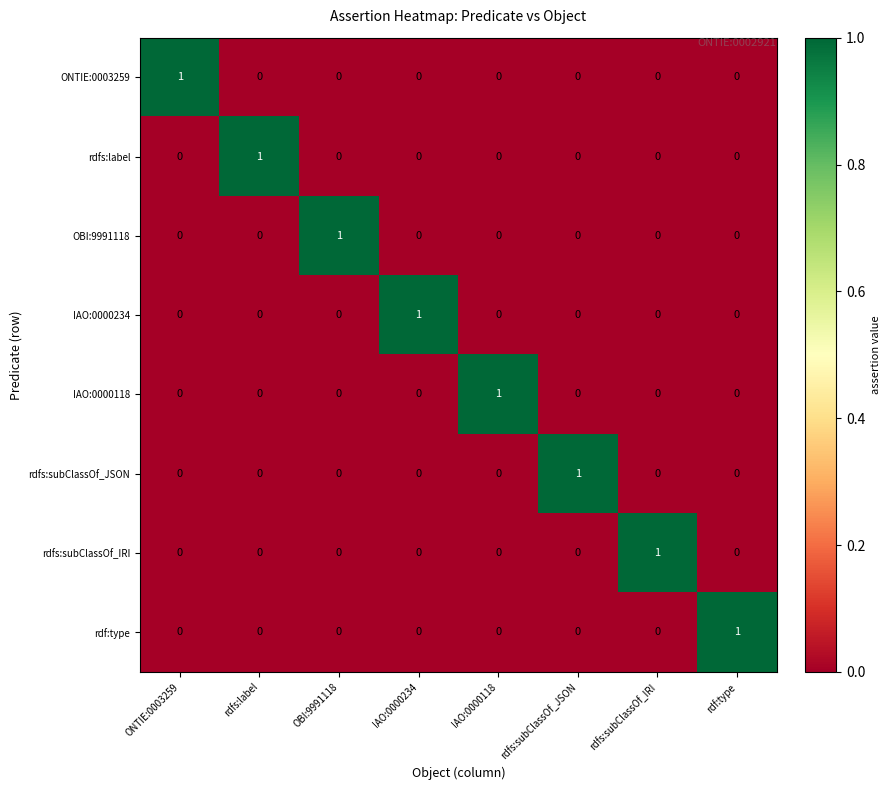

Count the rdfs:subClassOf_IRI values in the range 0 to 1.

8